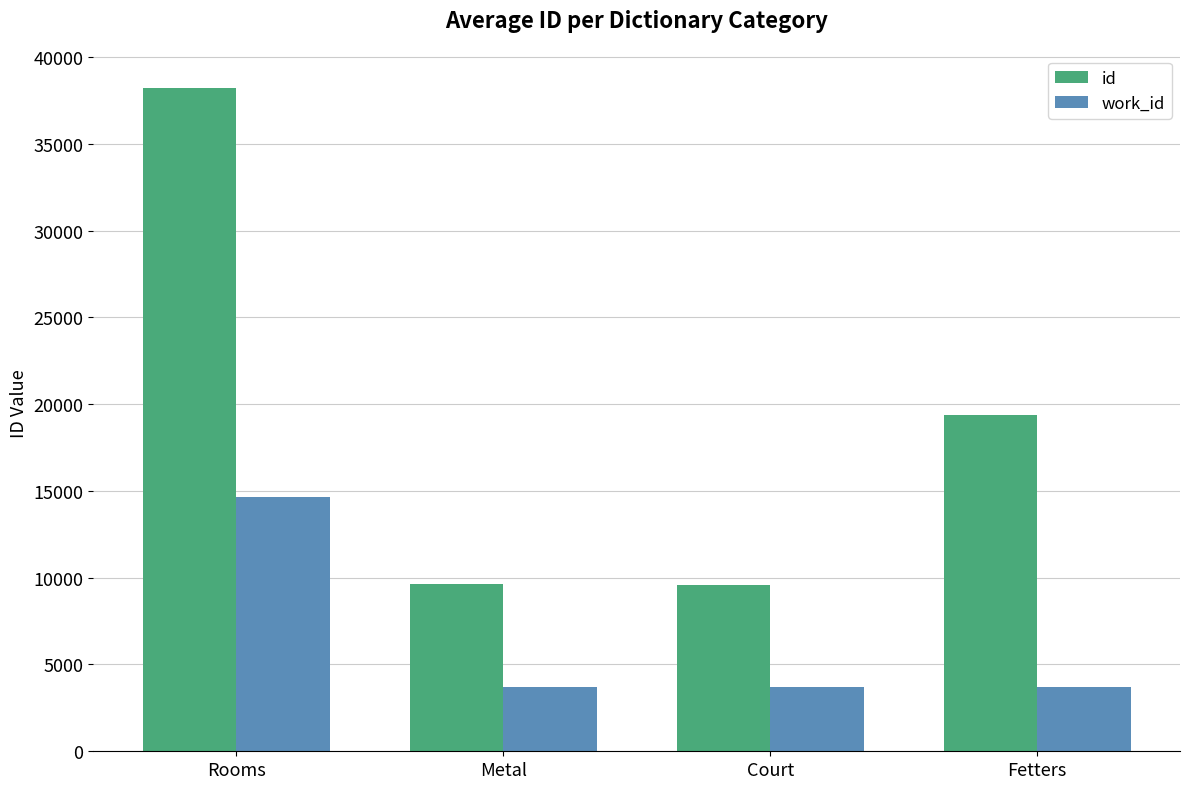

How many bars are there in each group?

2